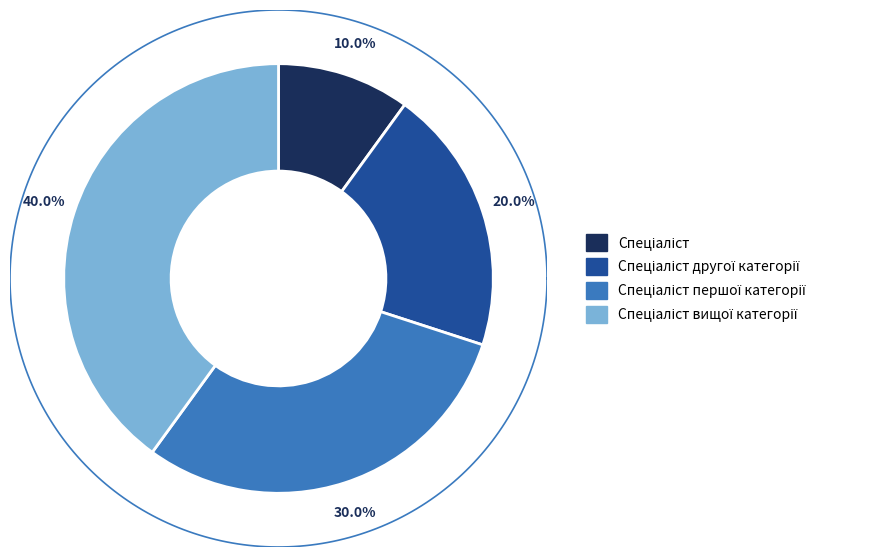

Which category has the smallest portion of the pie?

Спеціаліст